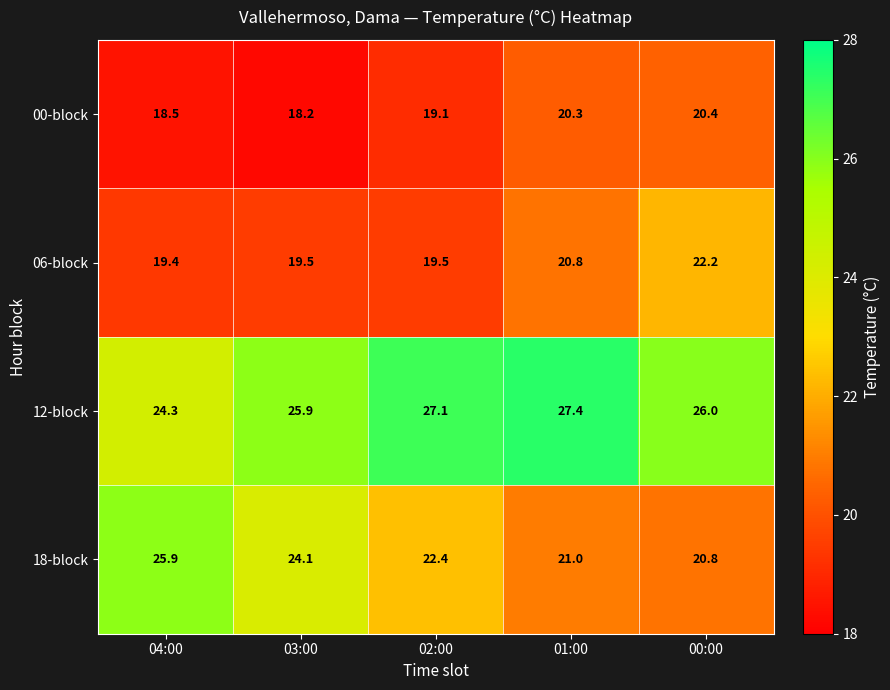

What is the smallest value displayed?

18.2